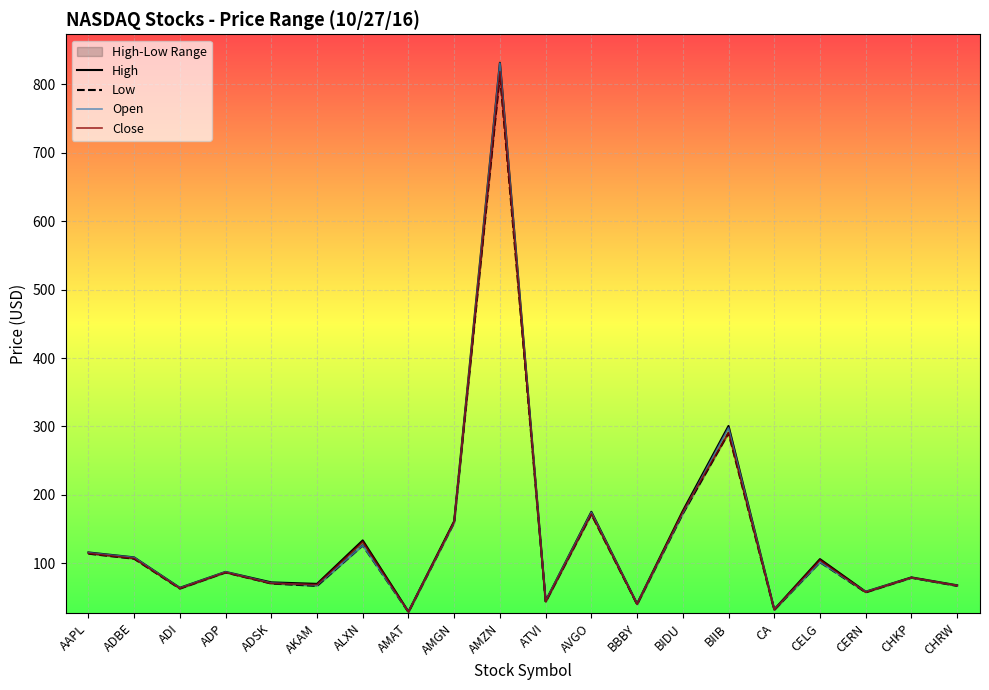

What is the label of the 20th point from the right?

AAPL